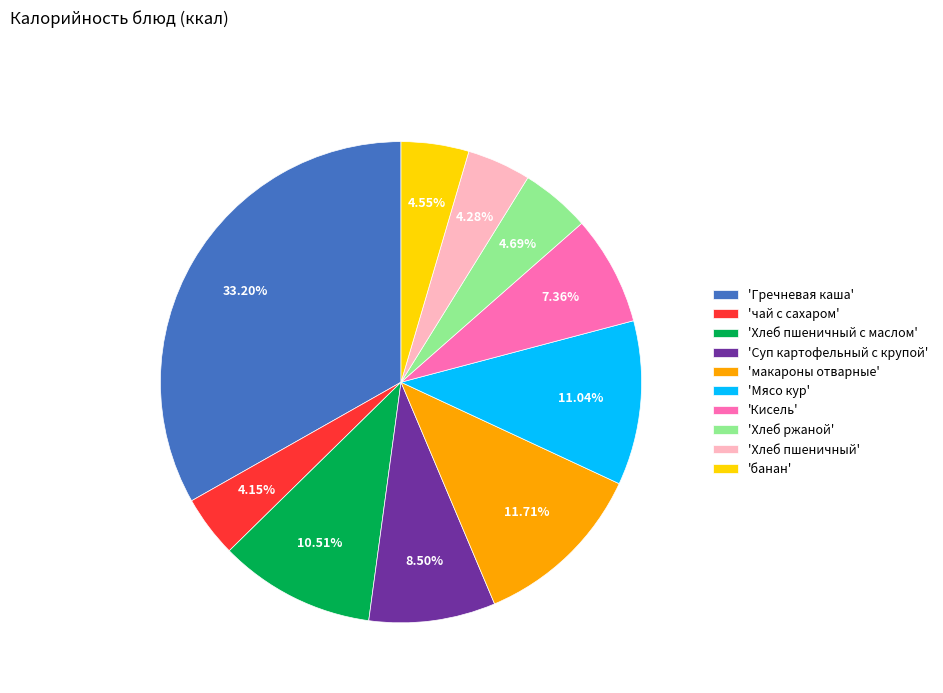

Does any single category account for the majority?

No